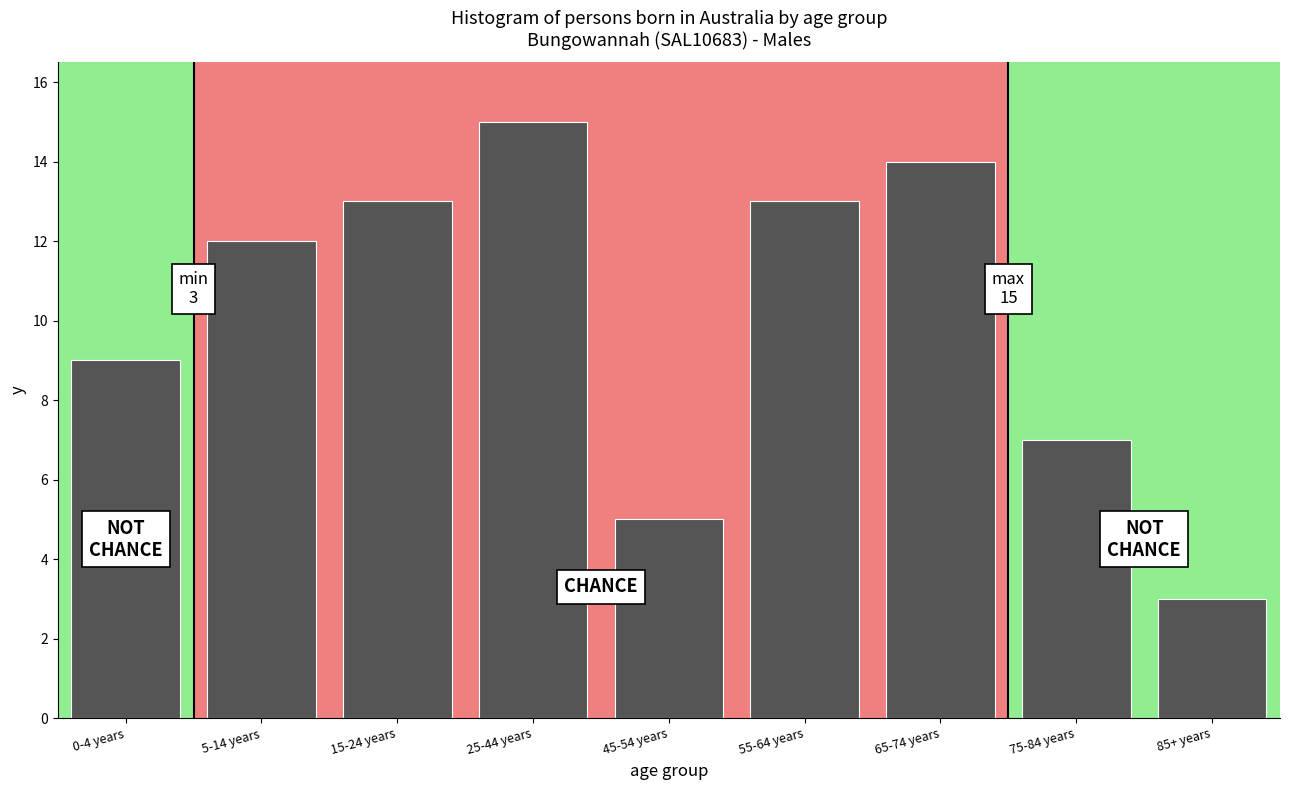

Reading left to right, transcribe all the data shown in this chart.

0-4 years=9	5-14 years=12	15-24 years=13	25-44 years=15	45-54 years=5	55-64 years=13	65-74 years=14	75-84 years=7	85+ years=3